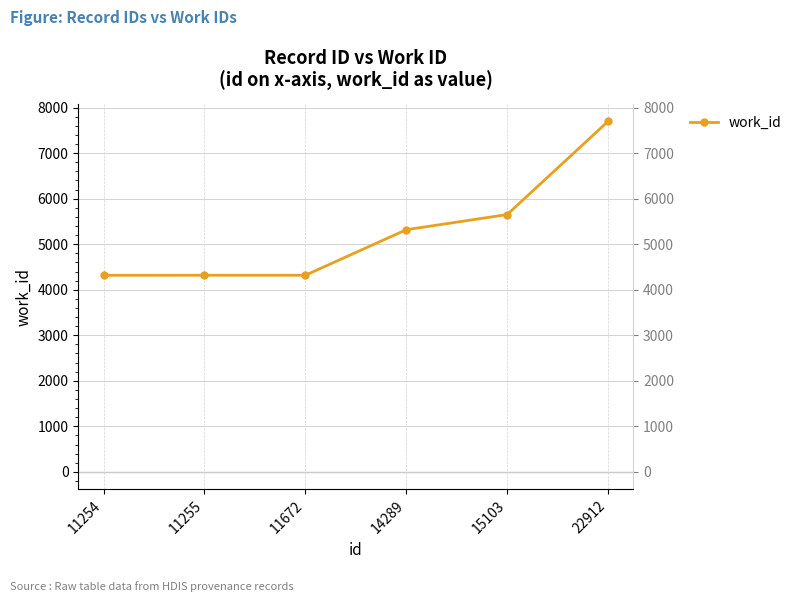

List the labels in order of value, largest first.

22912, 15103, 14289, 11255, 11672, 11254